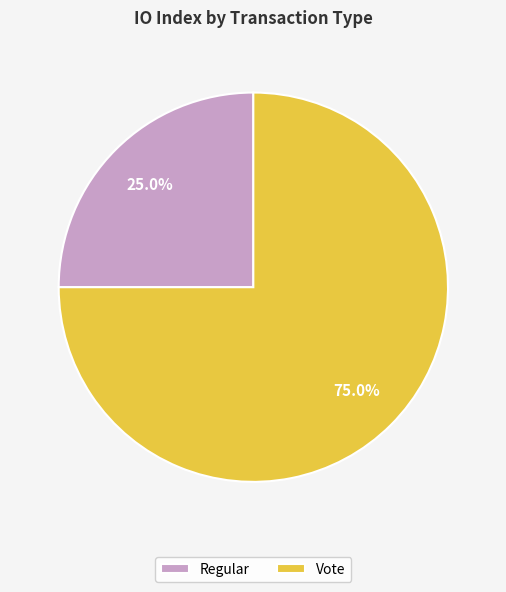

Count the number of slices in the pie.

2